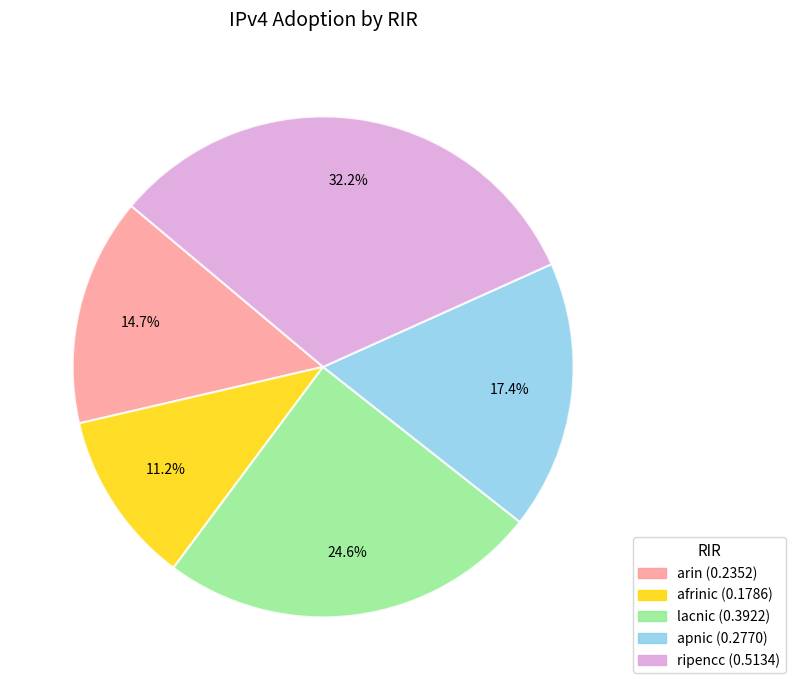

Which has a higher value, lacnic or arin?

lacnic